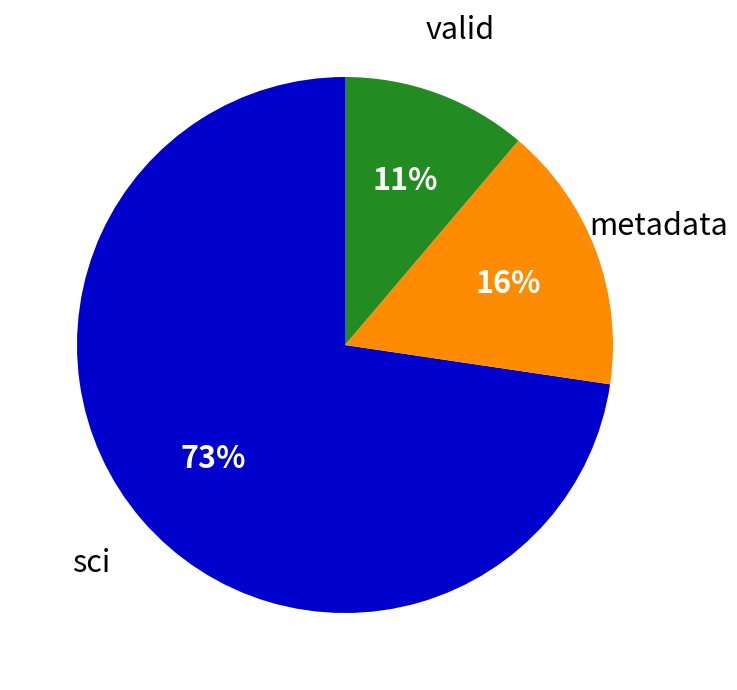

True or false: valid accounts for 18% of the total.

False